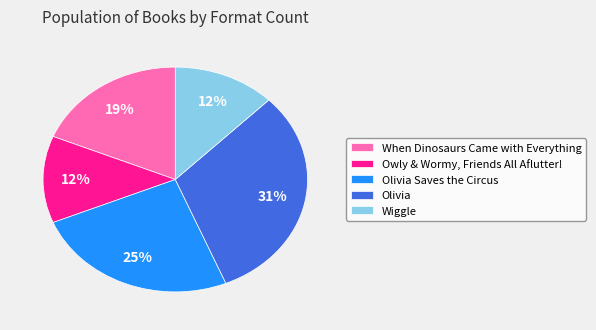

How many slices are in this pie chart?

5